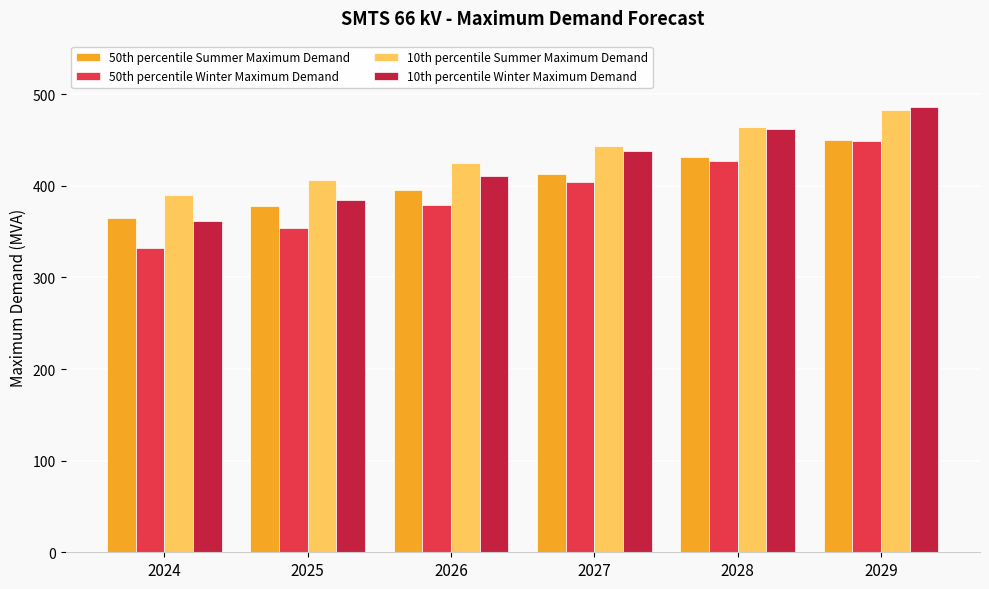

At which category is the sum across all series the highest?

2029